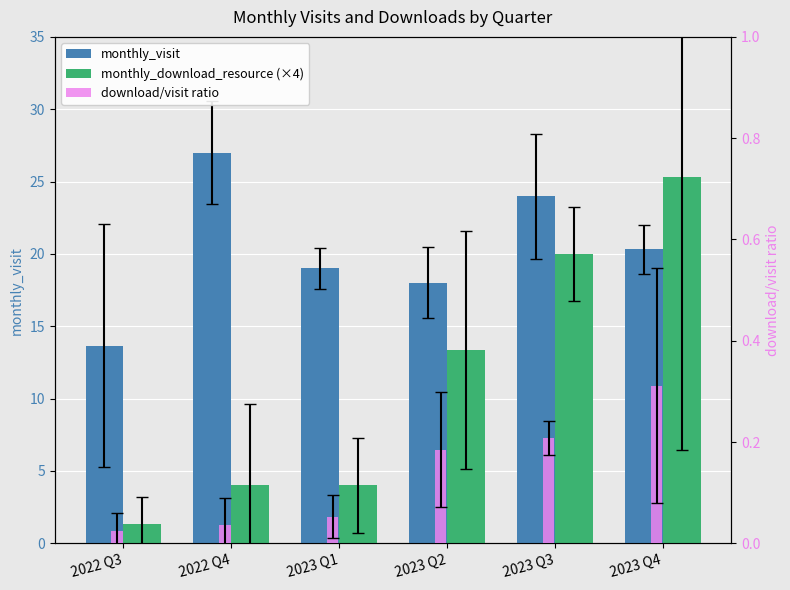

The download/visit ratio series shows 0.2 at 2023 Q3. True or false?

True